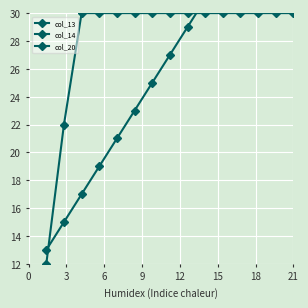

At how many categories does at least one series exceed 197?

5